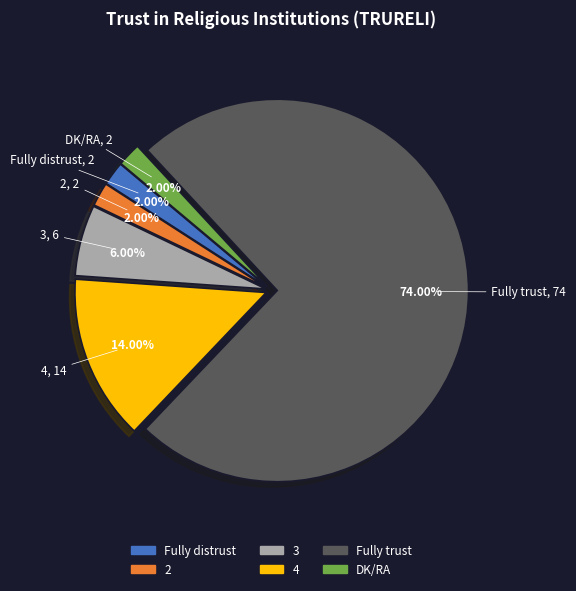

What is the total percentage of 2 and 3?

8.0%